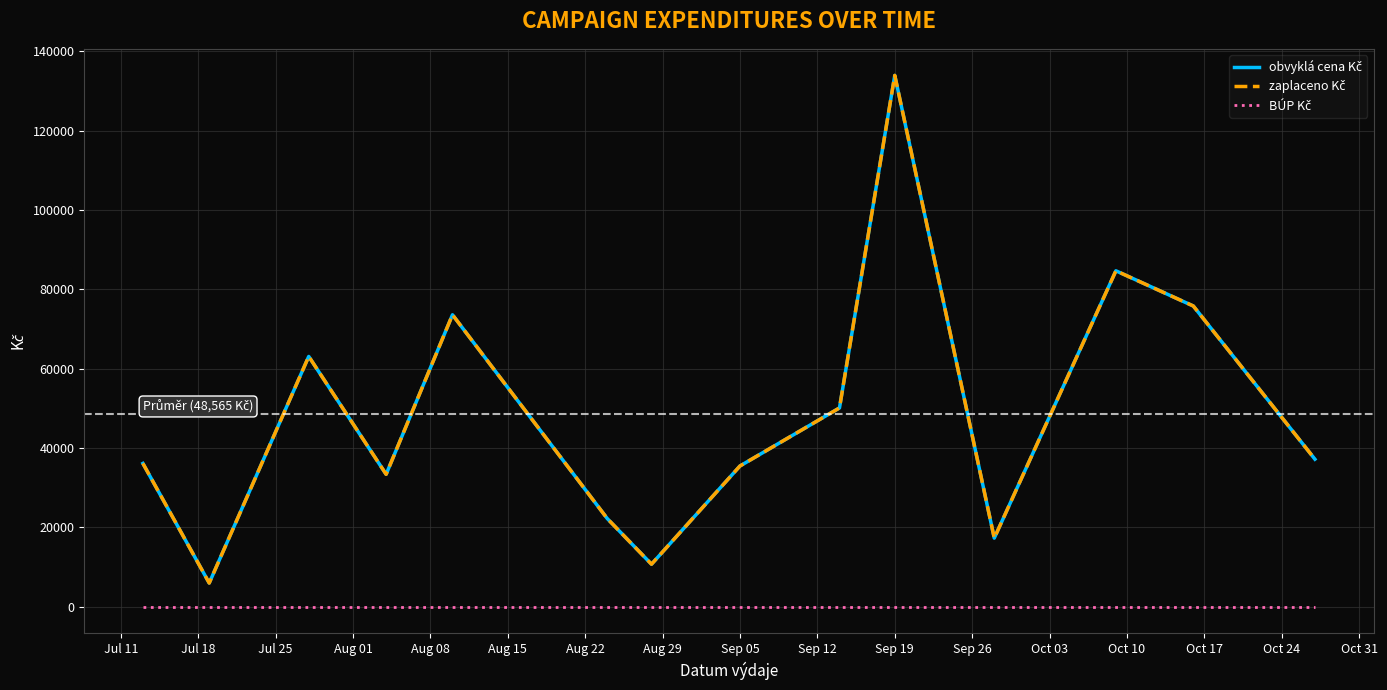

Does the chart display data point markers on the line(s)?

No